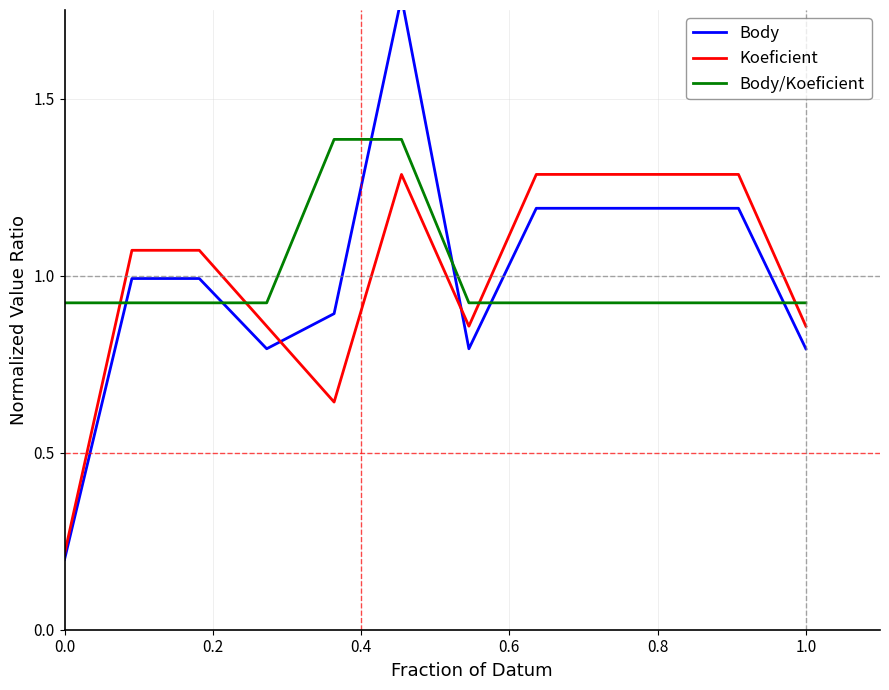

Is it true that Koeficient equals 1.4 at 1.0?

False